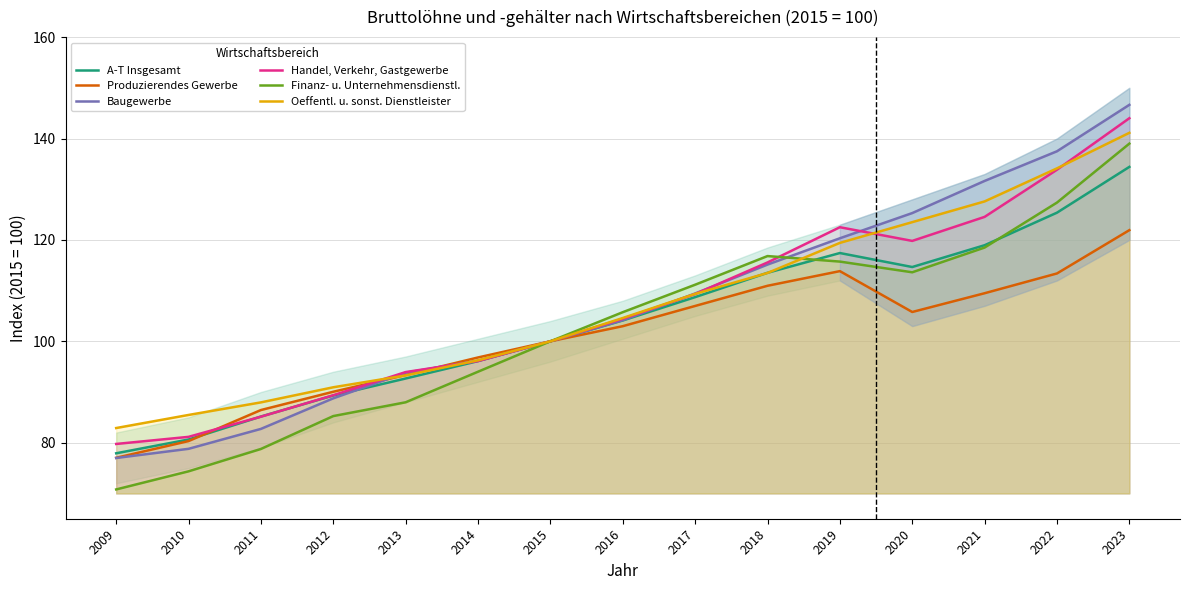

At which category is the sum across all series the highest?

2023